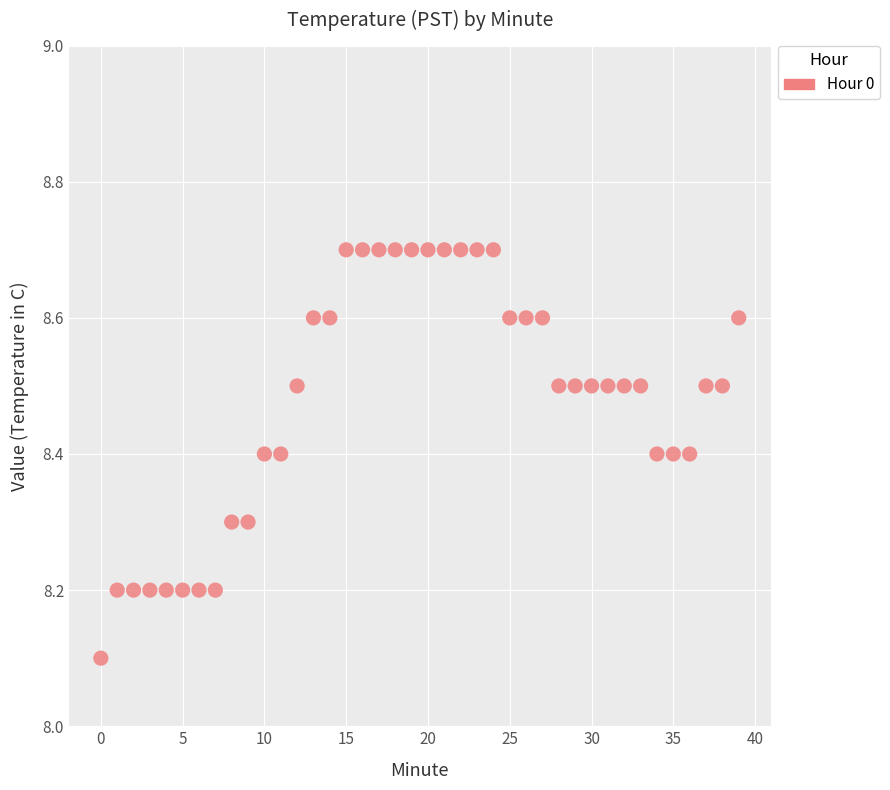

What Y value in the scatter plot is closest to 8?

8.1